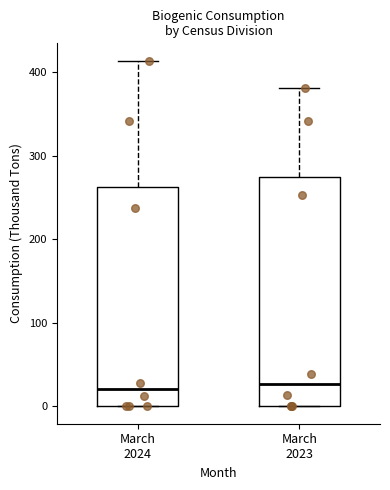

Reading left to right, read every box against the y-axis: the position of its median line, the range the box covers, and the ends of its whiskers. The values are not printed on the chart, so give them approximately, as read against the axis.

March 2024: median 20, box 0 to 260, whiskers 0 to 410
March 2023: median 30, box 0 to 280, whiskers 0 to 380